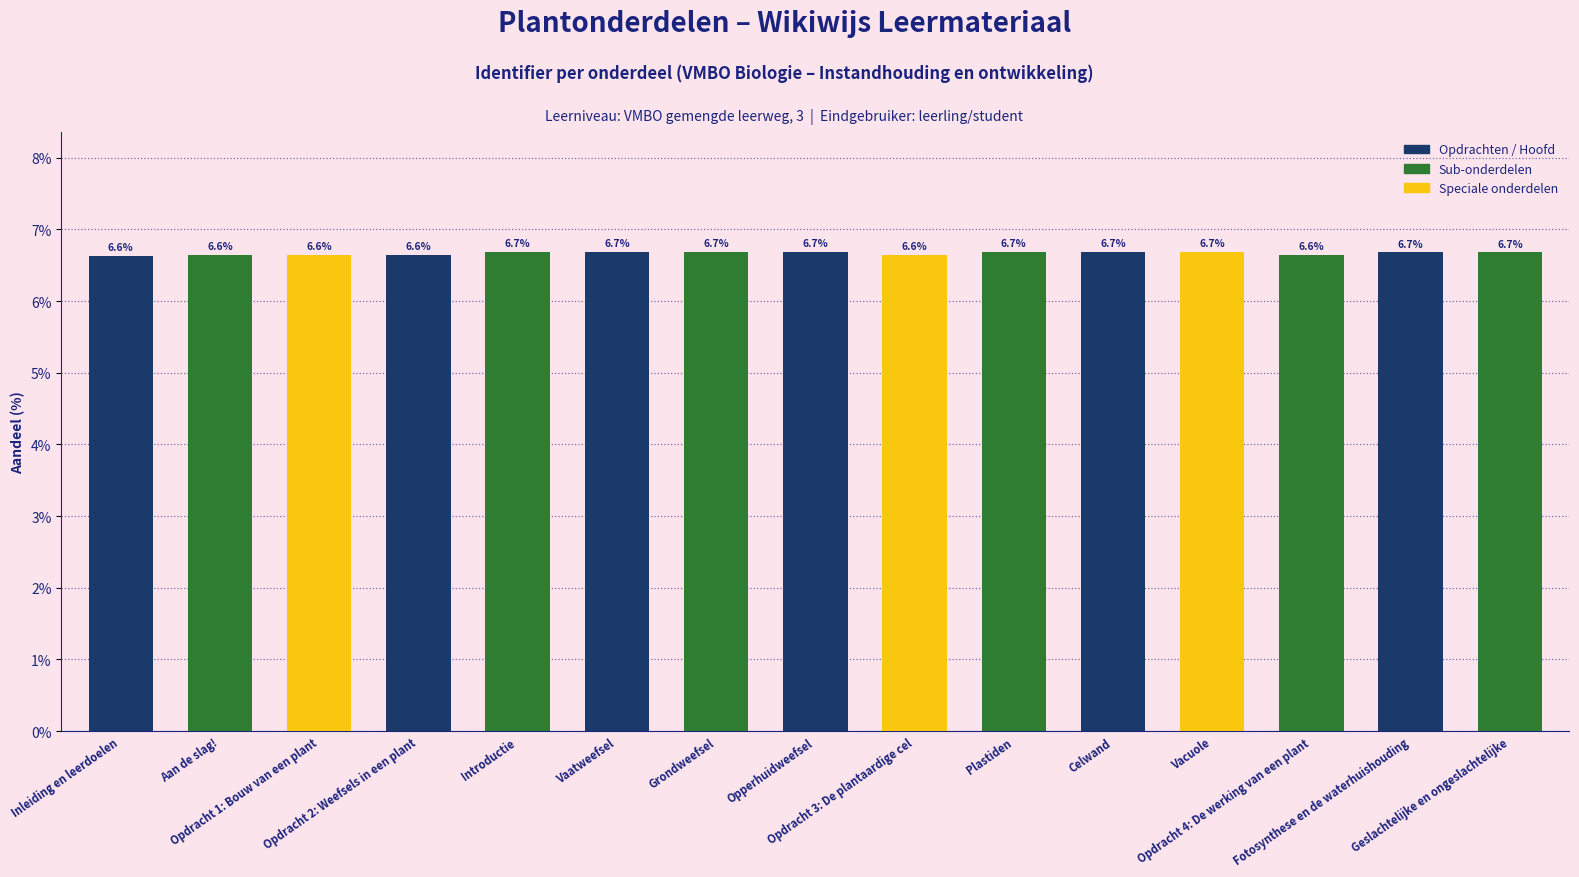

What position from the right is Opdracht 2: Weefsels in een plant?

12